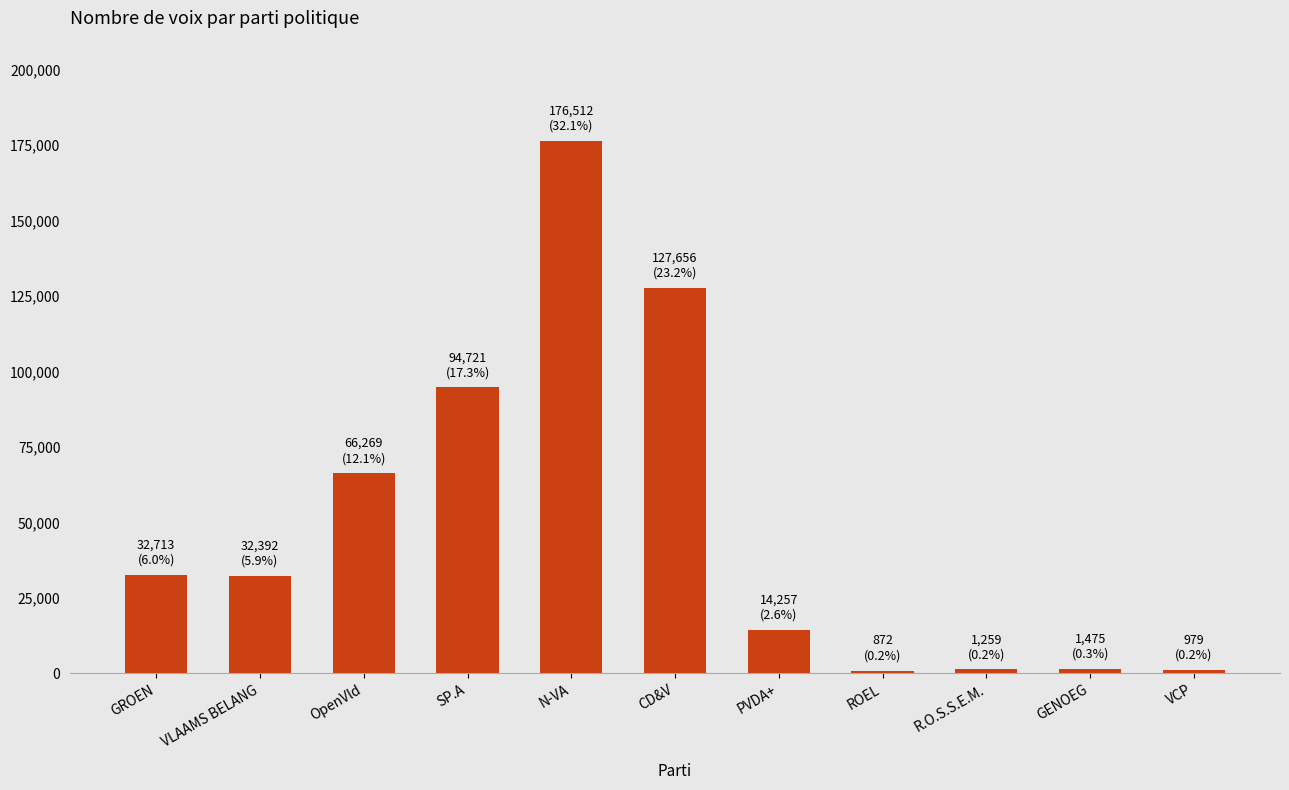

What is the value of the 5th bar from the left?

176512